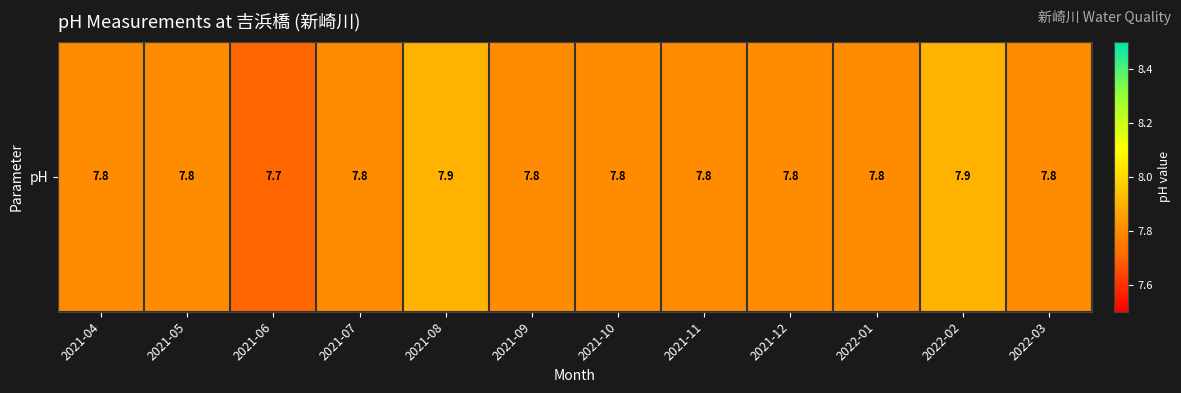

Reading left to right, transcribe all the data shown in this chart.

7.8	7.8	7.7	7.8	7.9	7.8	7.8	7.8	7.8	7.8	7.9	7.8